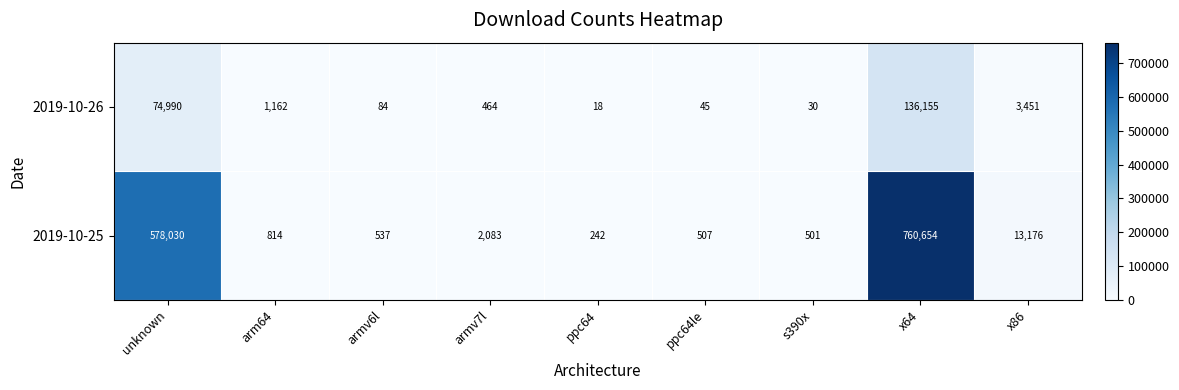

At which category does the chart reach its peak across all series?

x64